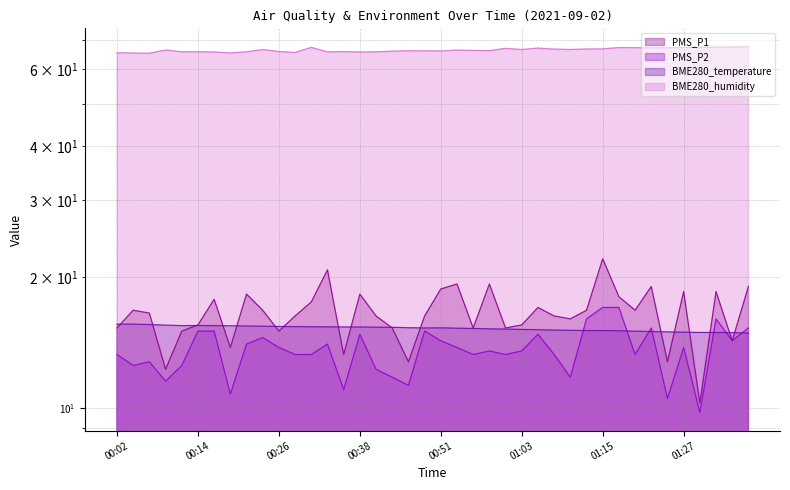

At which category does PMS_P1 reach its first local valley?

00:09